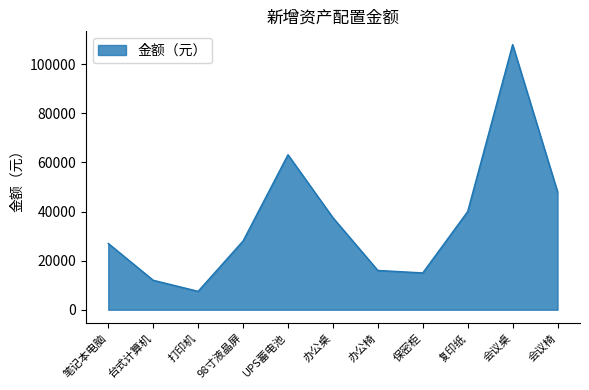

Reading left to right, extract all data points from this chart.

27000	12000	7500	28000	63135	37500	16000	15000	40000	108000	48000